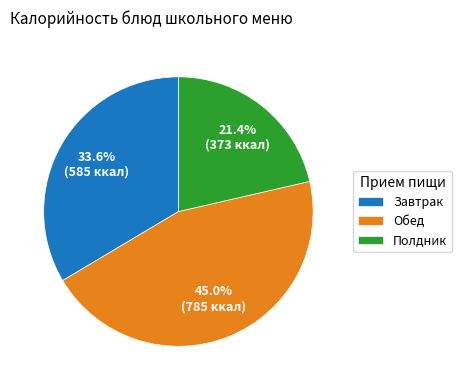

Combined, do Обед and Полдник account for over 50%?

Yes